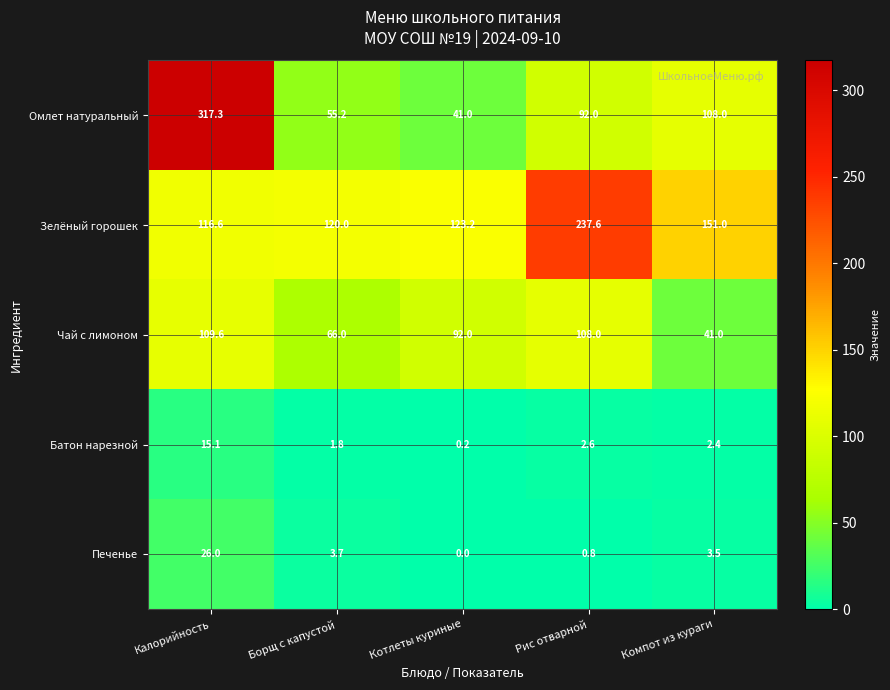

Where does the Омлет натуральный series first go above 92?

Калорийность